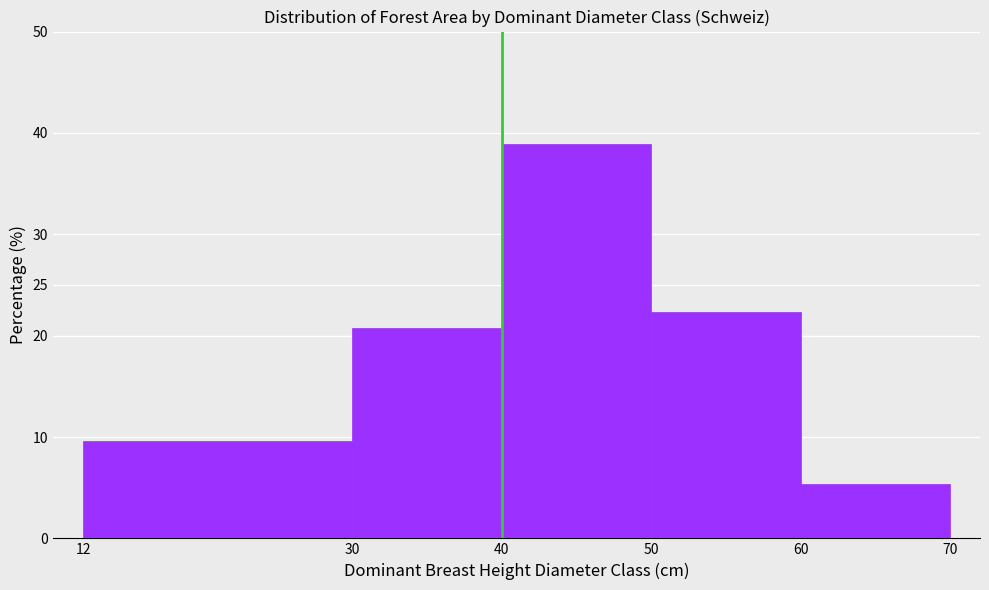

Reading left to right, list every bar in this chart as the range it spans on the x-axis followed by its height. The values are not printed on the chart, so give them approximately, as read against the axis.

12 to 30: 9.5
30 to 40: 21.0
40 to 50: 39.0
50 to 60: 22.5
60 to 70: 5.5